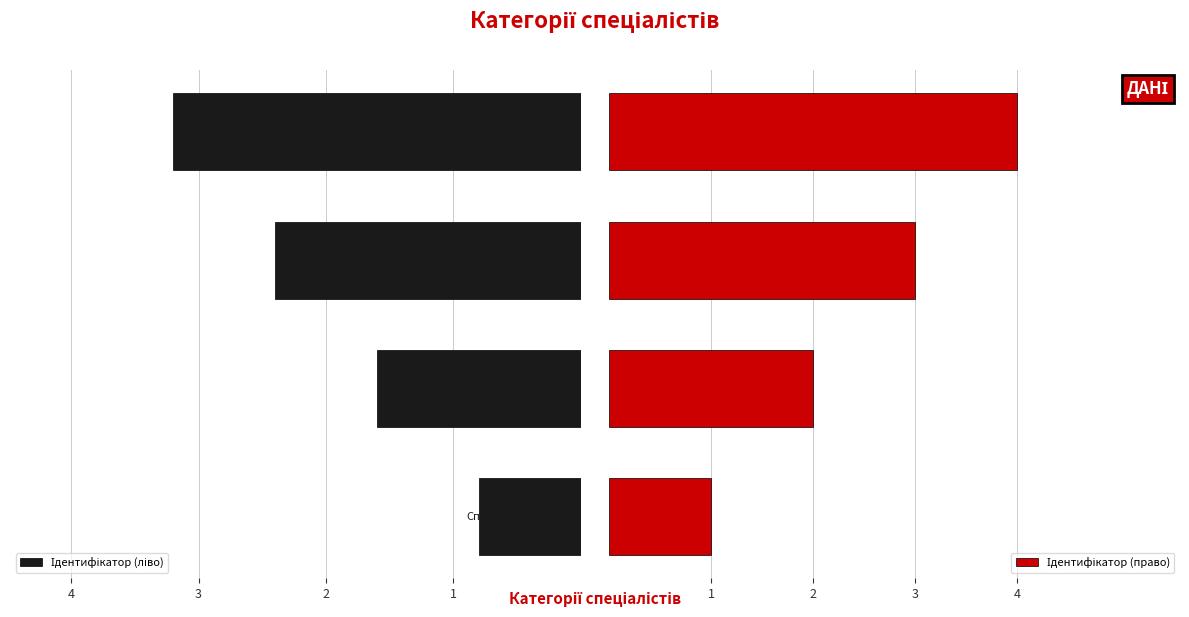

What is the value of the Ідентифікатор (ліво) bar at the 2nd from the left?

1.6